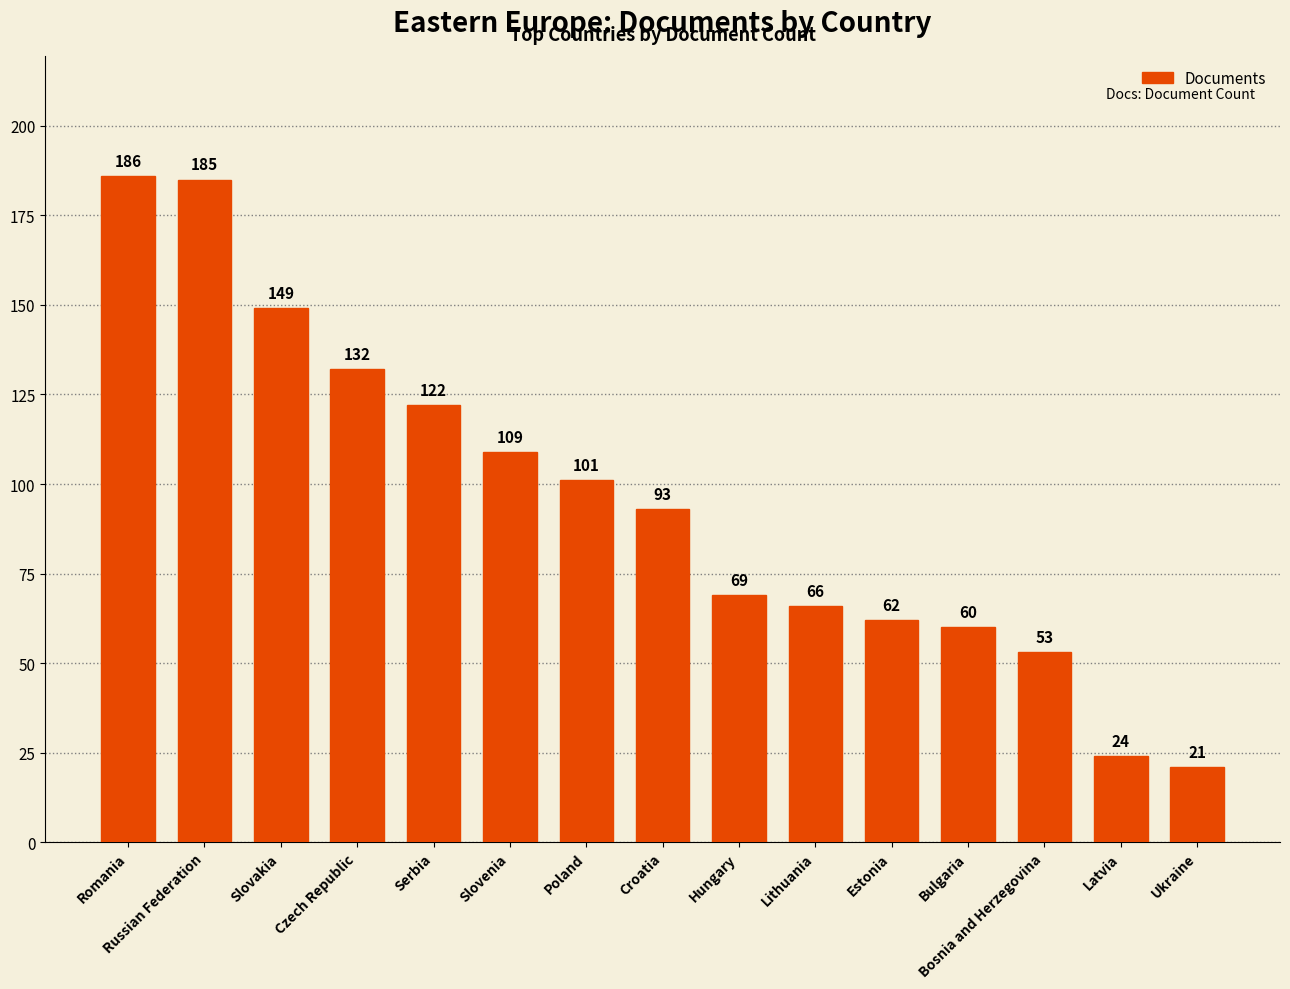

How many bars are there in total?

15